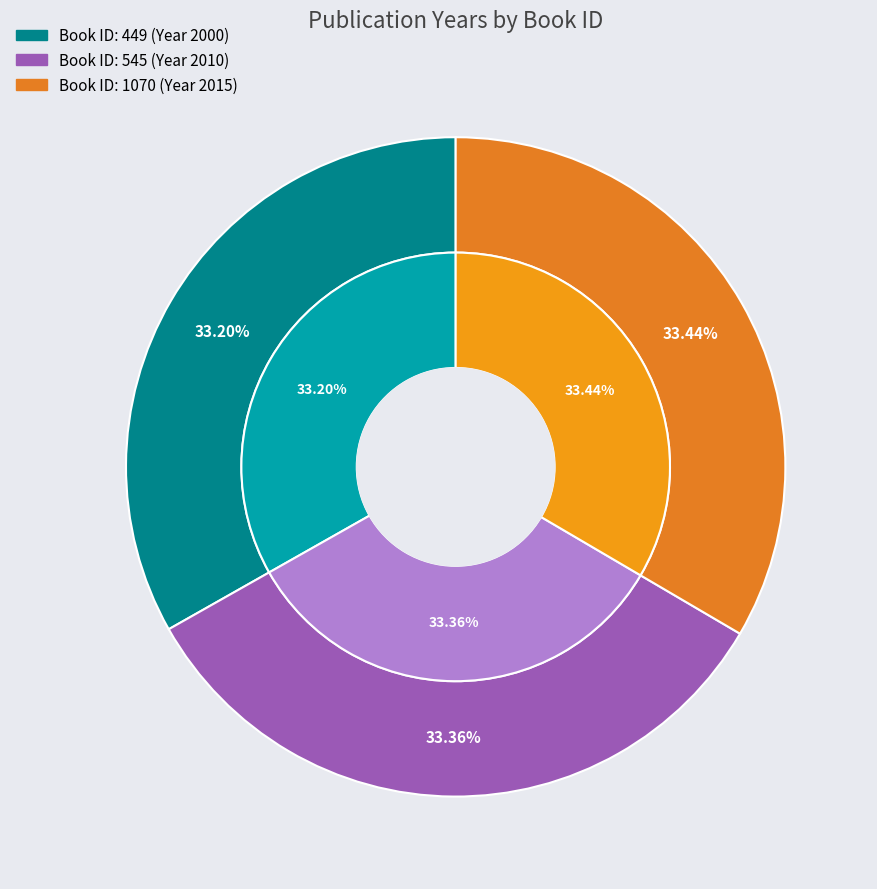

To the nearest percent, what is the average slice percentage?

33%